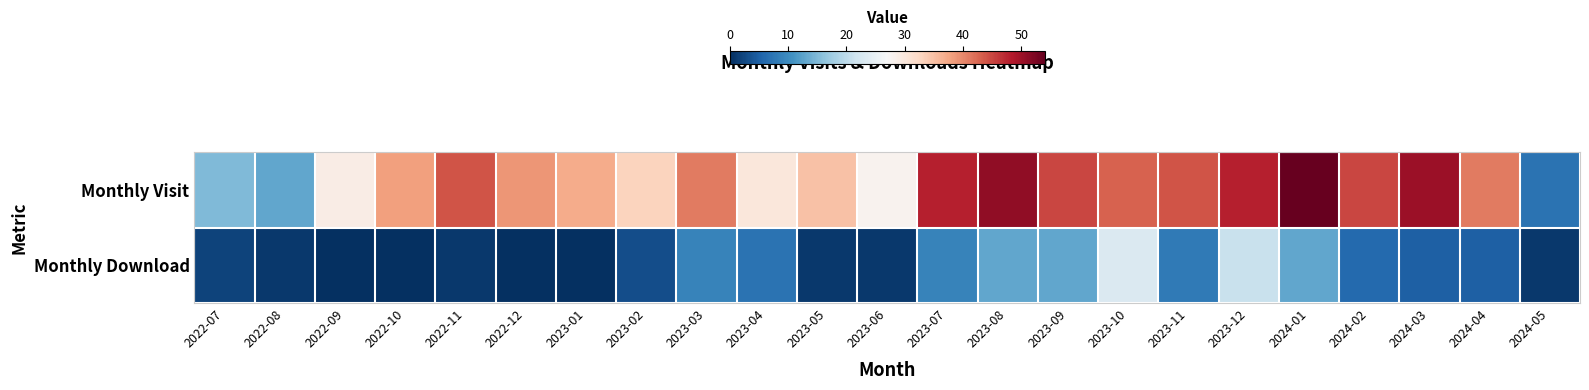

List the series in order of their peak value, highest first.

Monthly Visit, Monthly Download